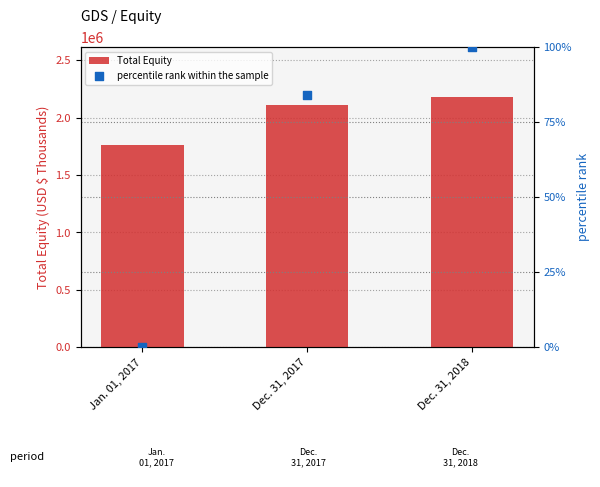

What is the total value across all series at Jan. 01, 2017?

1760079.0